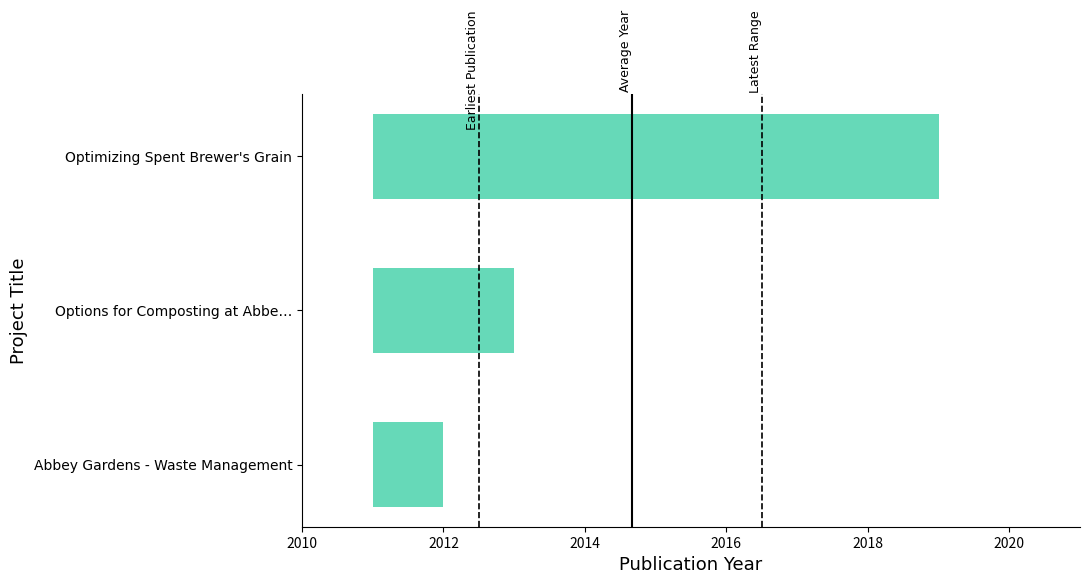

Approximately how many times larger is the value at Abbey Gardens - Waste Management compared to Optimizing Spent Brewer's Grain?

0.1